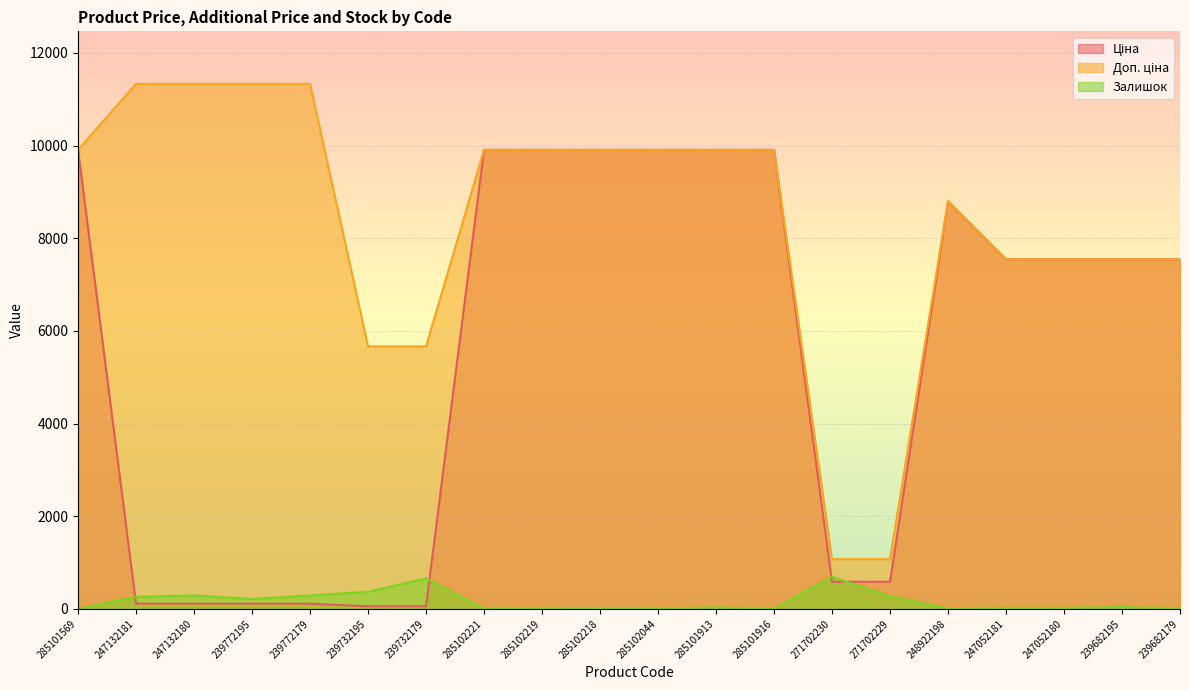

What is the difference between the Ціна values at 285102044 and 247132181?

9795.1